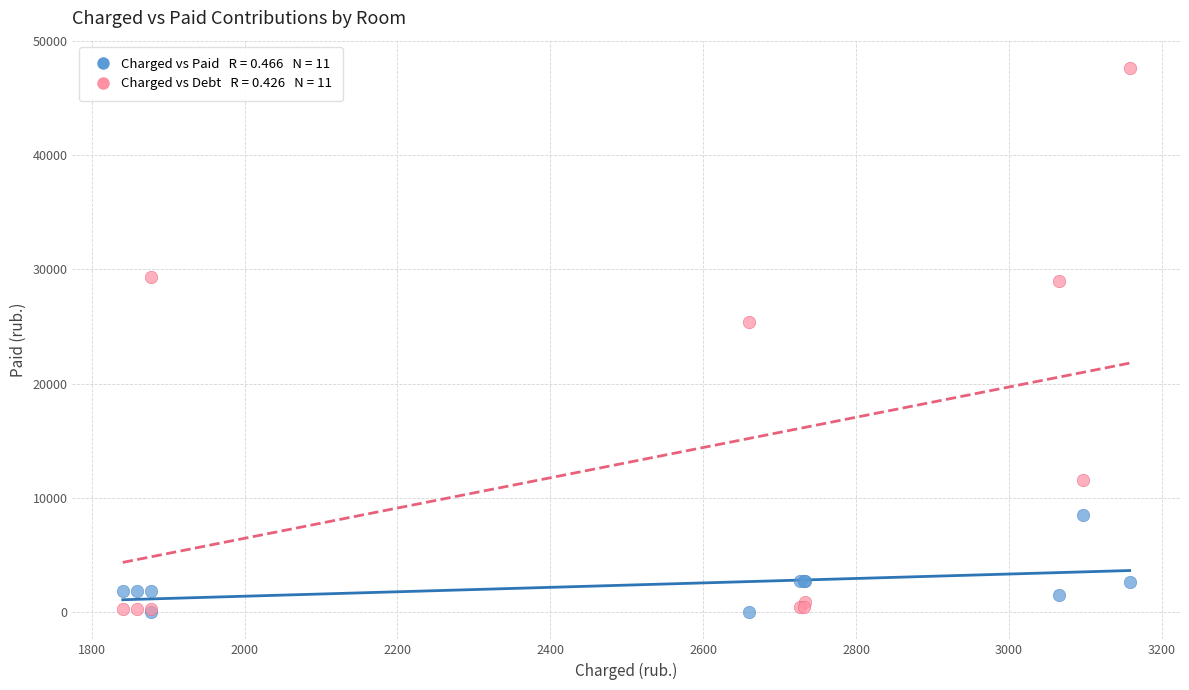

Across all series, what Y value is closest to 23821?

25432.2